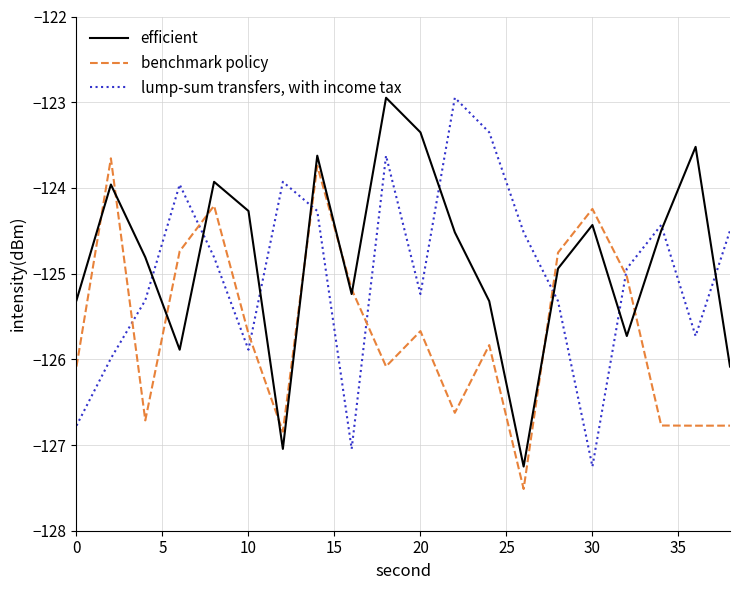

What is the highest value of the benchmark policy series?

-123.7